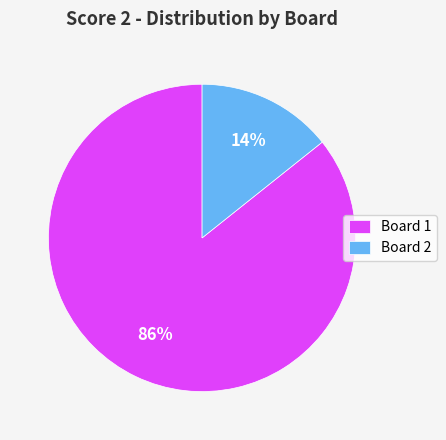

Between Board 1 and Board 2, which is larger?

Board 1